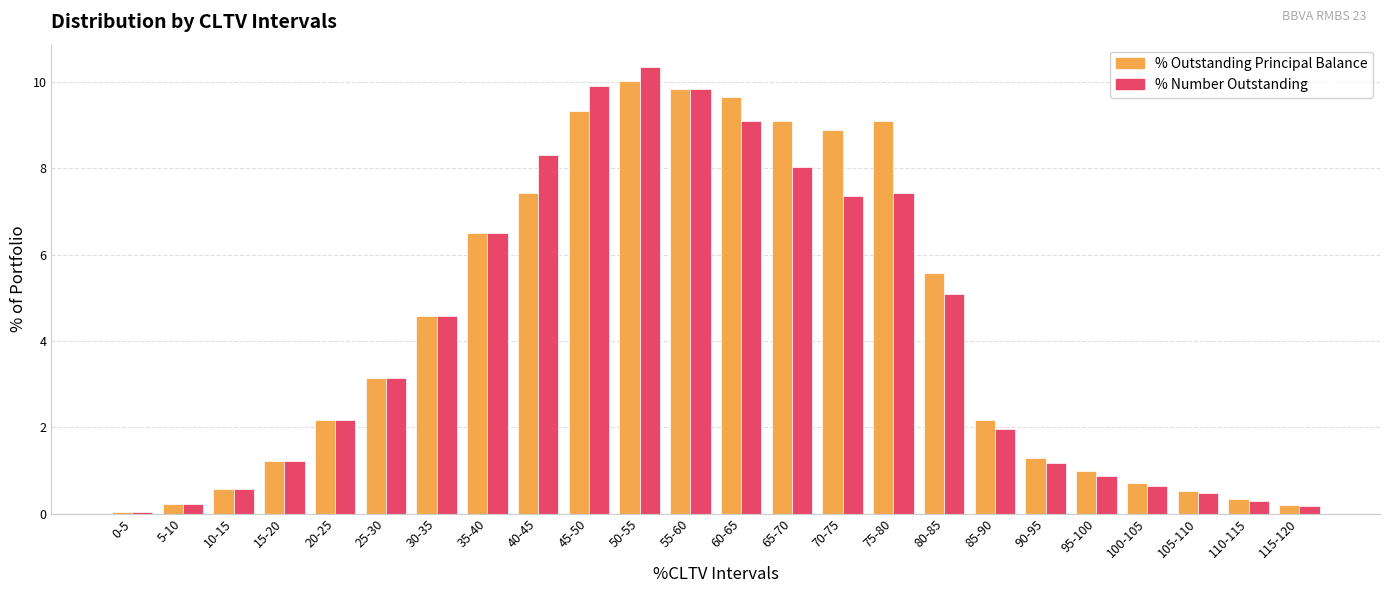

At which category is the sum across all series the highest?

50-55